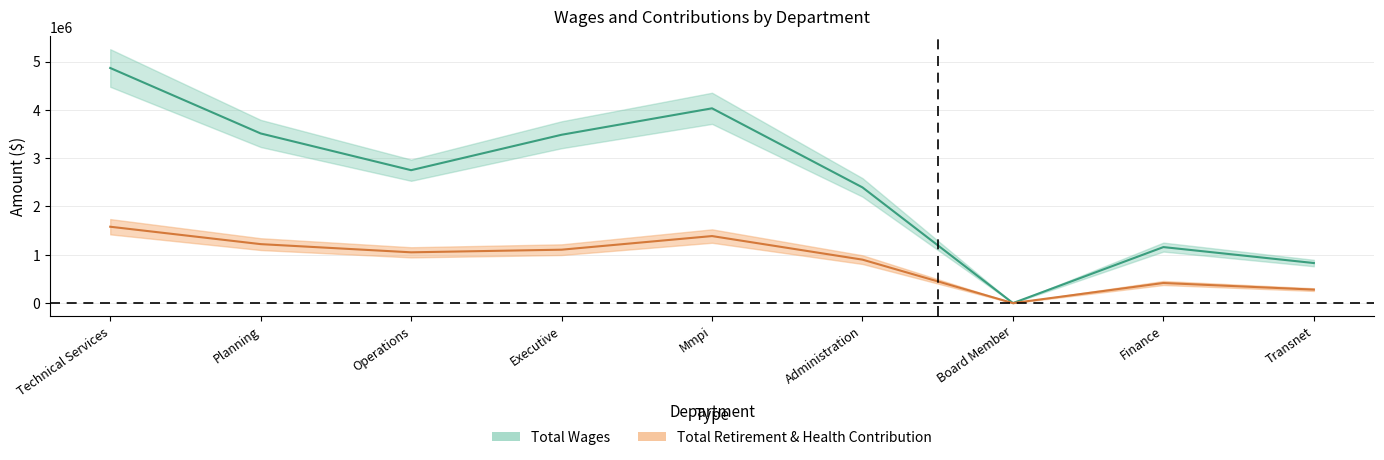

True or false: Total Retirement & Health Contribution and Total Wages cross at least once.

False